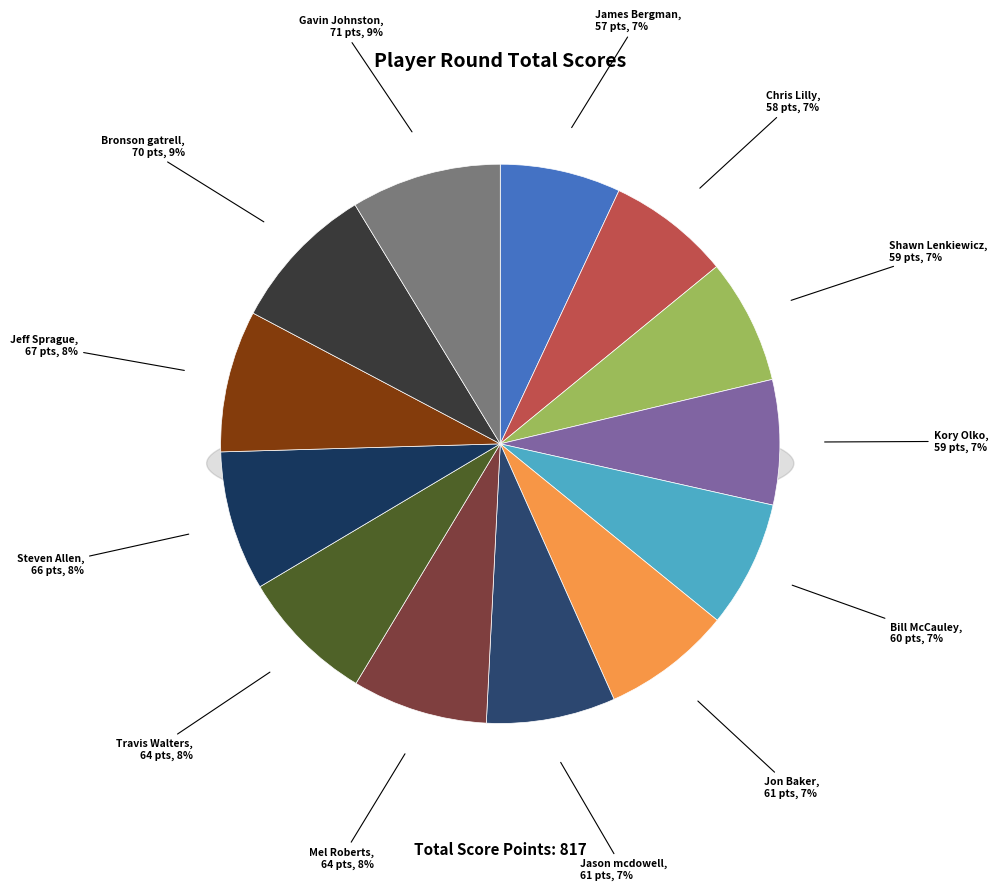

To the nearest percent, what percentage of the pie is Kory Olko?

7%